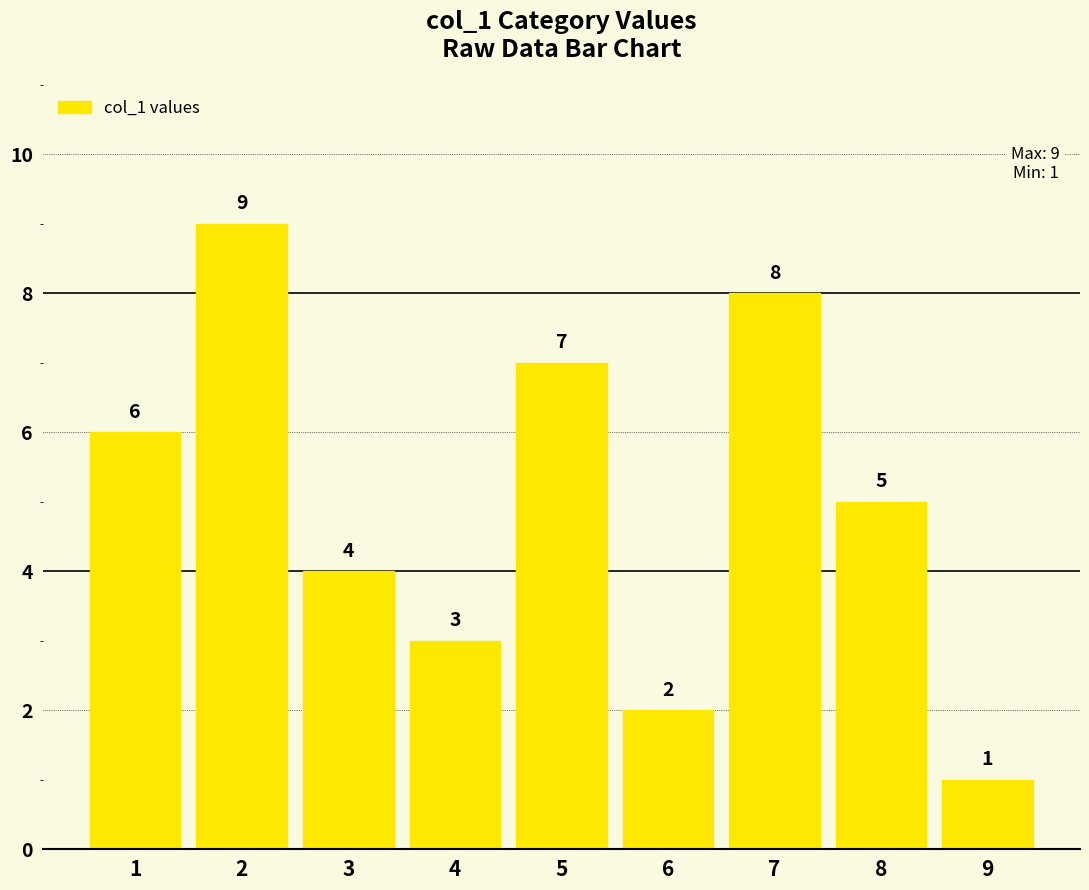

Rank the categories by value from highest to lowest.

2, 7, 5, 1, 8, 3, 4, 6, 9